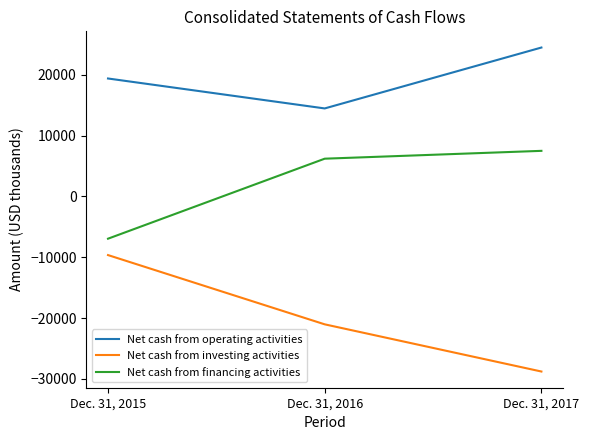

List the series in order of their peak value, lowest first.

Net cash from investing activities, Net cash from financing activities, Net cash from operating activities